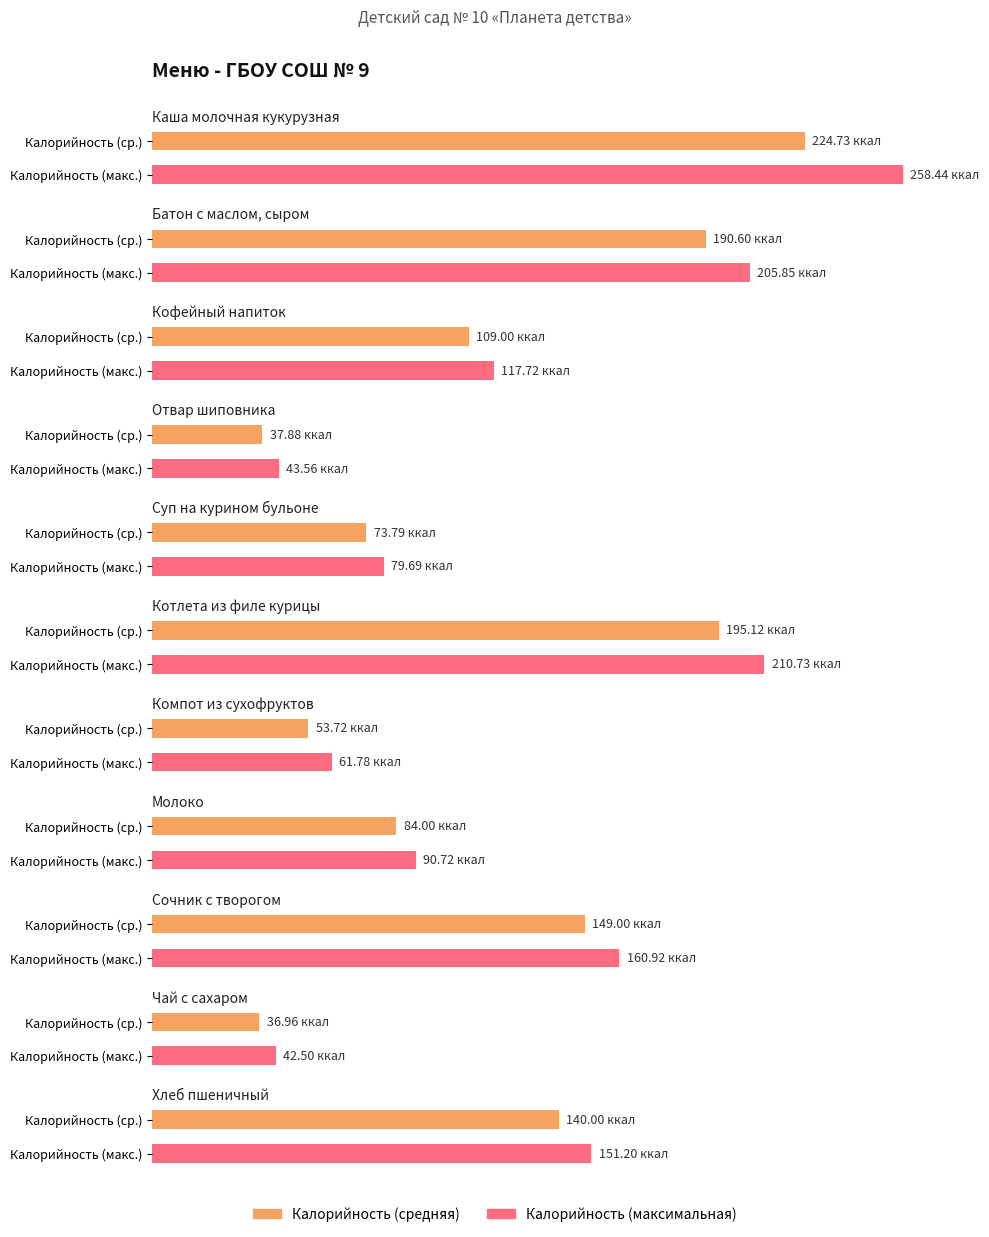

Count the number of categories in the chart.

11